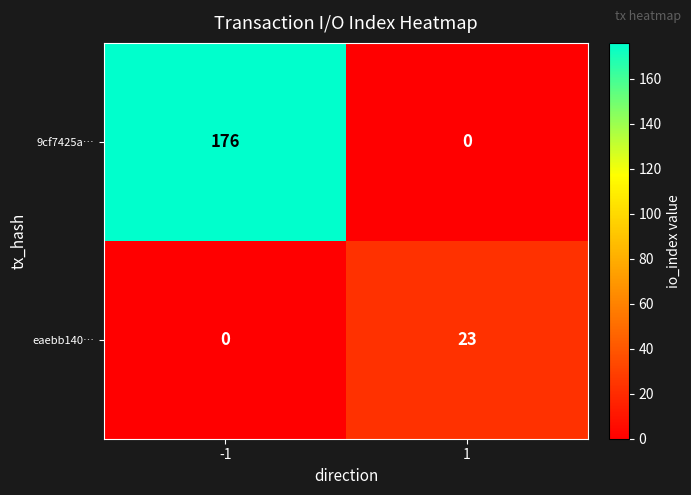

Which series has the widest spread of values?

9cf7425a…